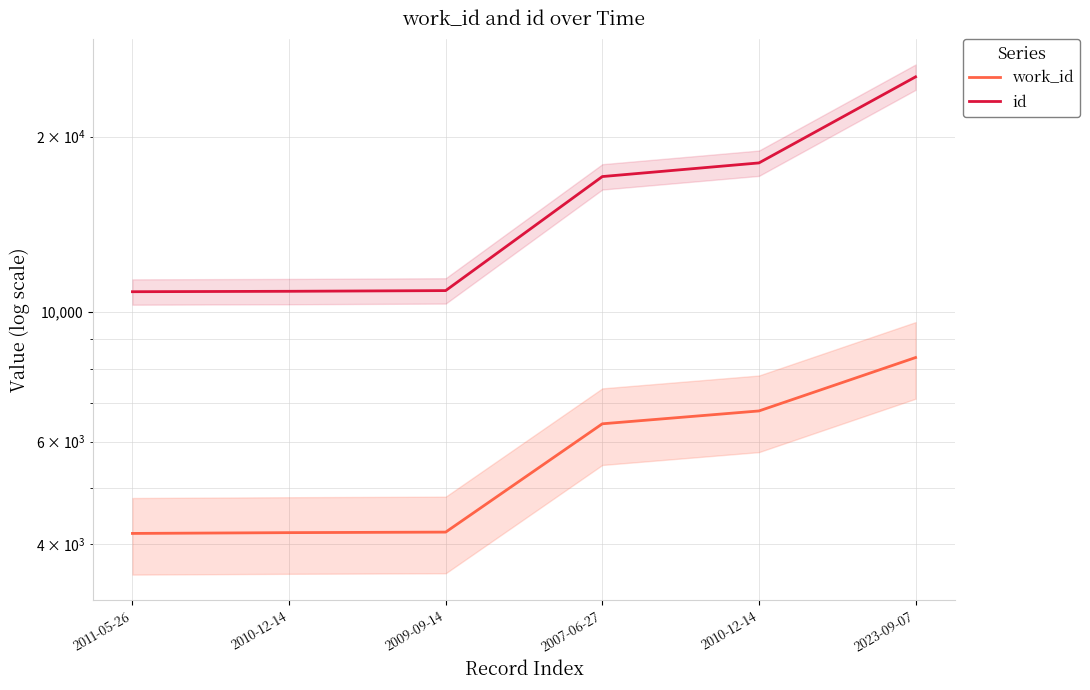

At which label does id first exceed 17086?

2010-12-14